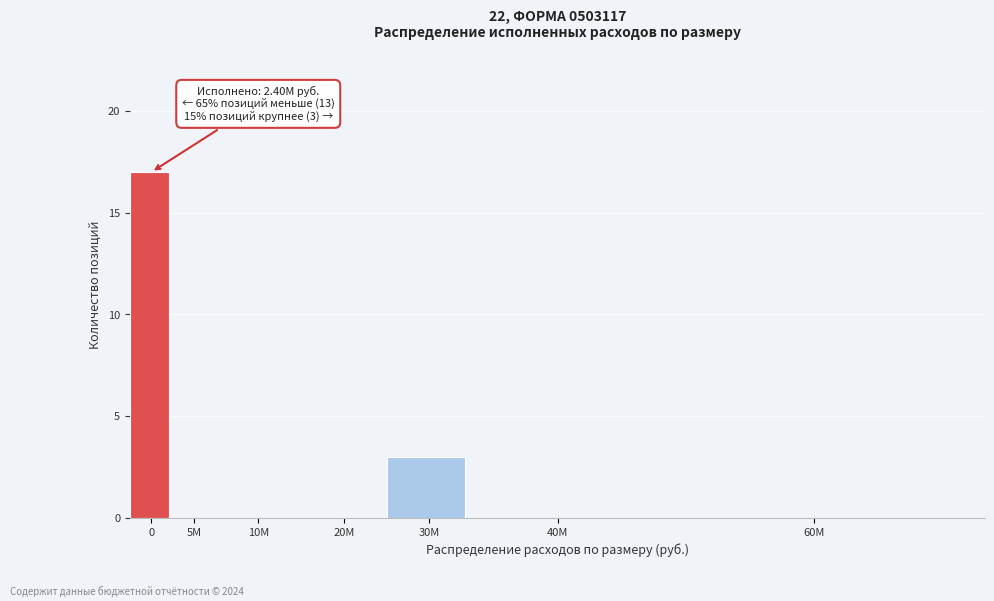

Reading right to left, transcribe all the data shown in this chart.

60M=0	40M=0	30M=3	20M=0	10M=0	5M=0	0=17